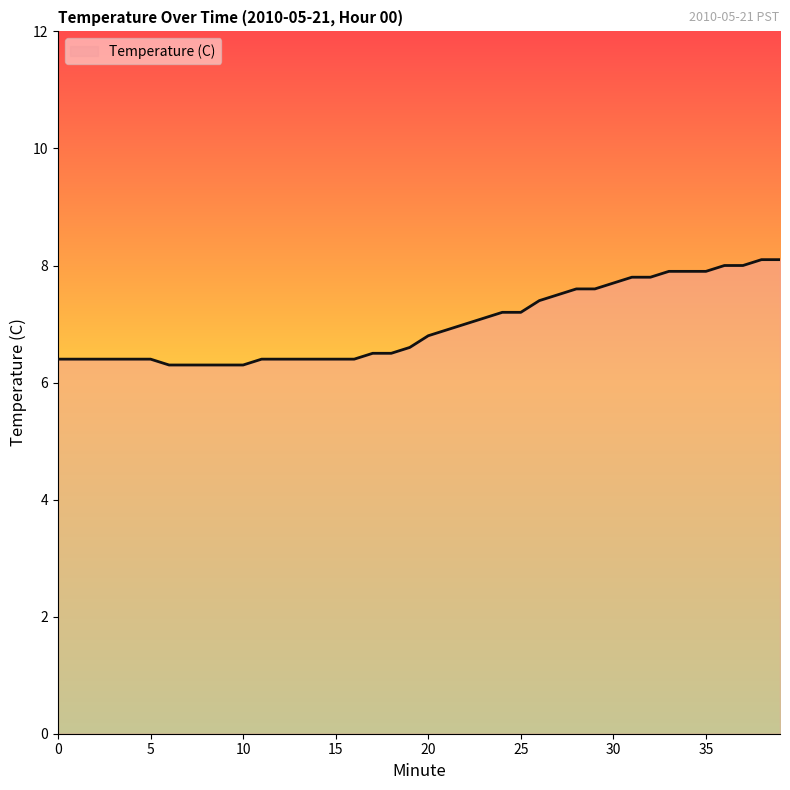

What is the difference between the maximum and minimum values?

1.8